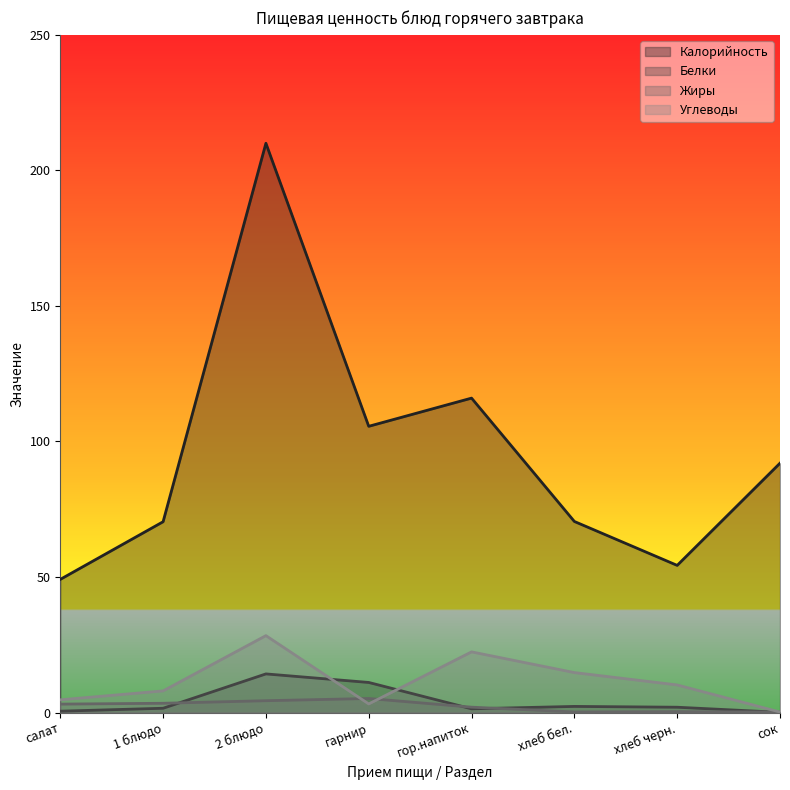

How many intersections are there between Белки and Жиры?

4